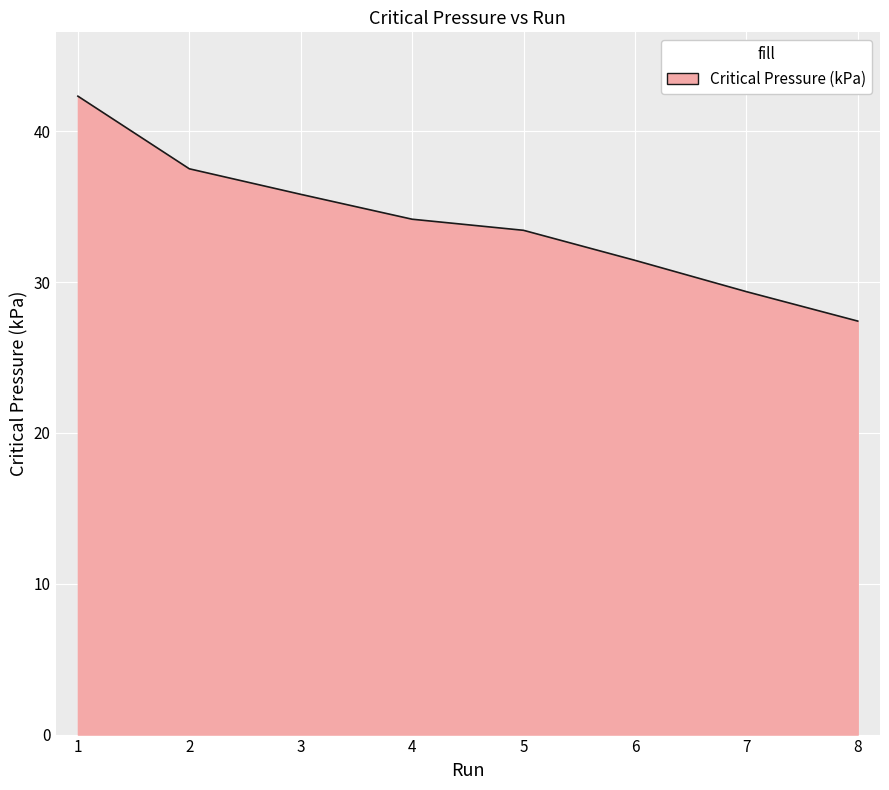

What is the sum of the values at 6 and 7?

60.8